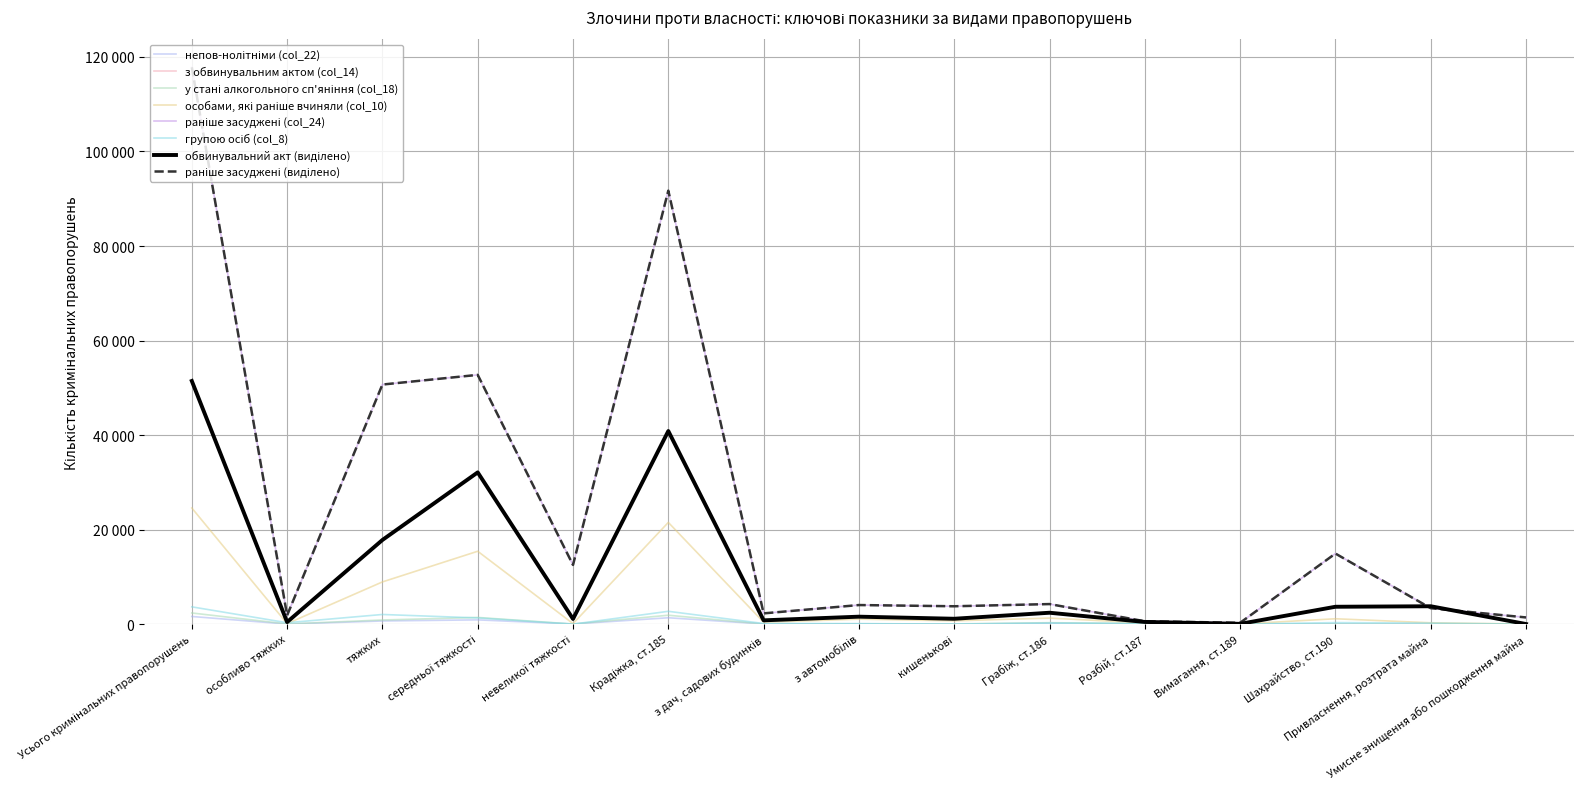

Is this an area chart (filled region under the line)?

No